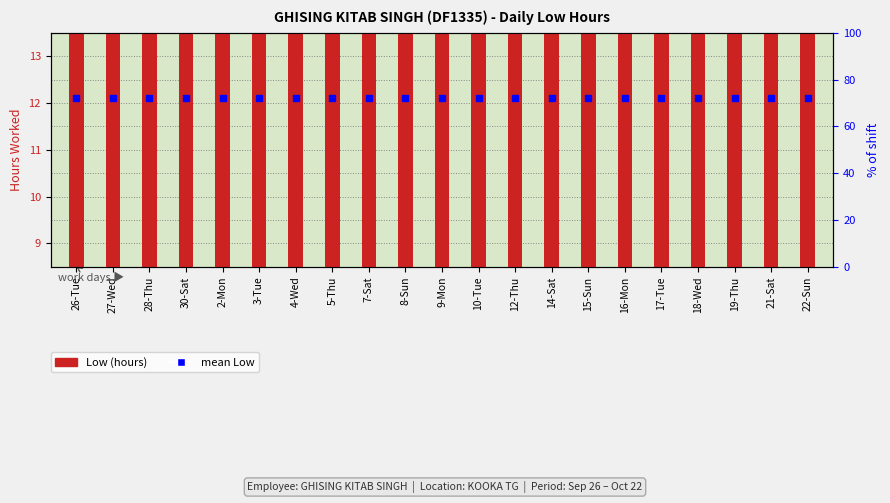

What are all the series names shown in the legend?

Low (hours), mean Low